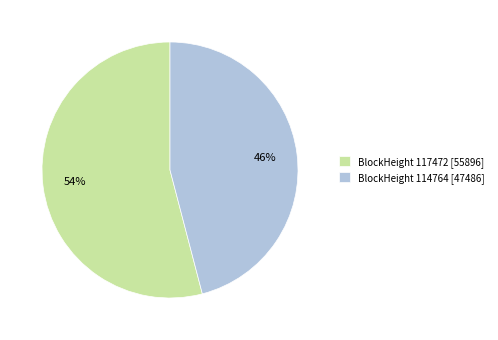

Which category has the smallest portion of the pie?

BlockHeight 114764 [47486]